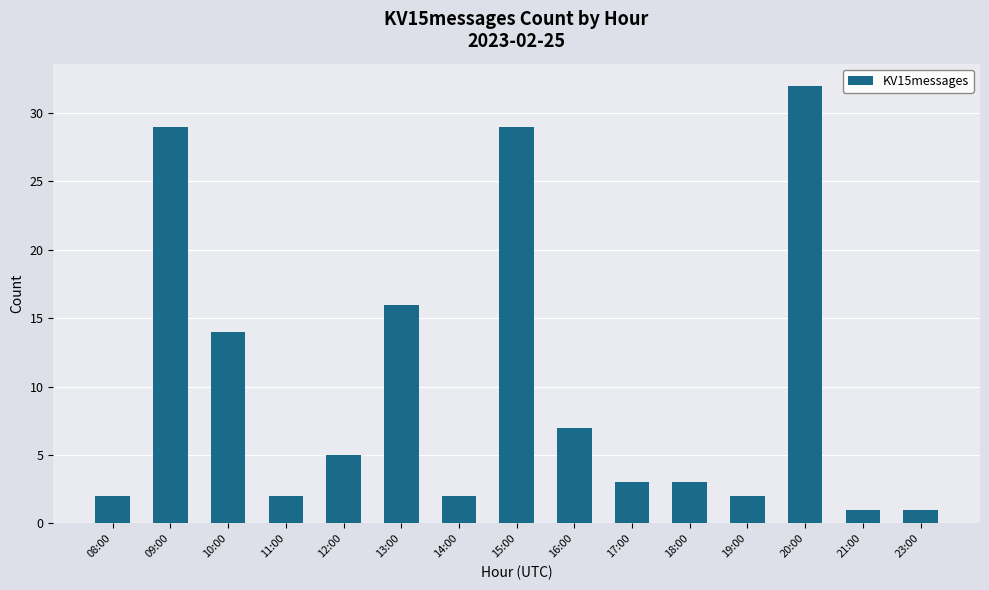

What value does the data have at 23:00?

1